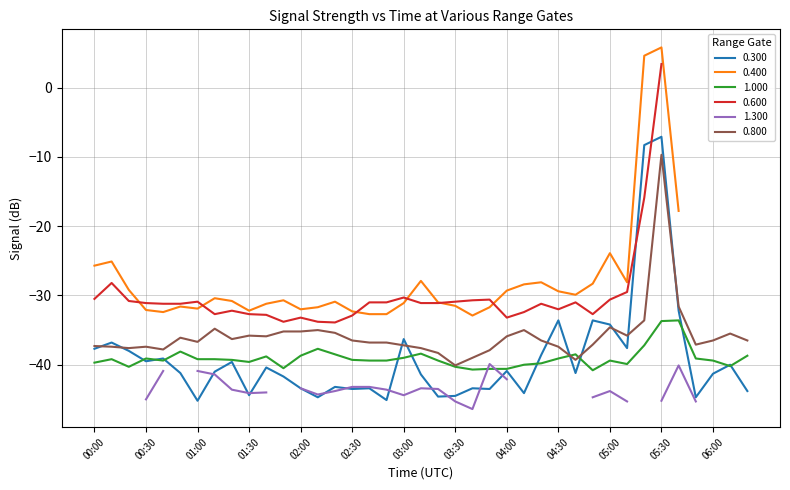

What is the value of the 0.800 point at the 29th from the left?

-39.3